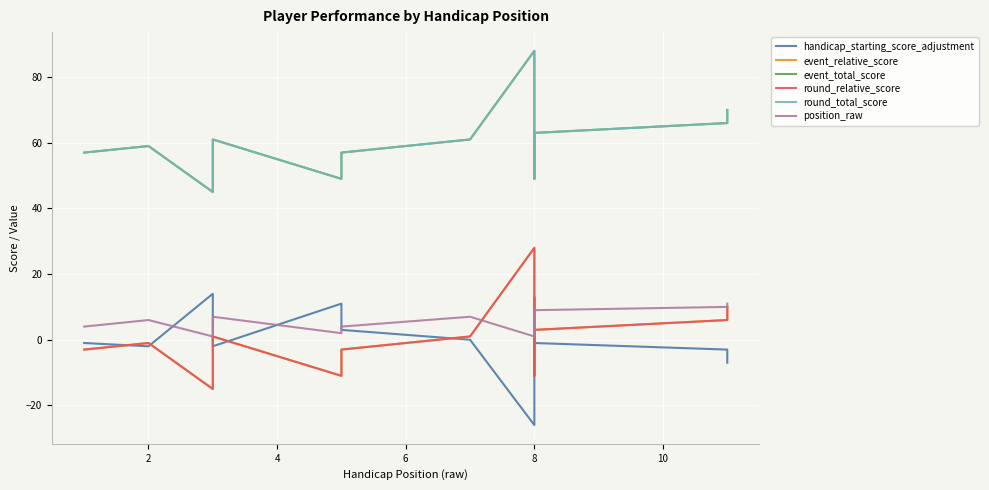

Reading right to left, transcribe all the data shown in this chart.

handicap_starting_score_adjustment: -7	-3	-1	13	-26	0	3	11	-2	14	-2	-1
event_relative_score: 10	6	3	-11	28	1	-3	-11	1	-15	-1	-3
event_total_score: 70	66	63	49	88	61	57	49	61	45	59	57
round_relative_score: 10	6	3	-11	28	1	-3	-11	1	-15	-1	-3
round_total_score: 70	66	63	49	88	61	57	49	61	45	59	57
position_raw: 11	10	9	2	1	7	4	2	7	1	6	4